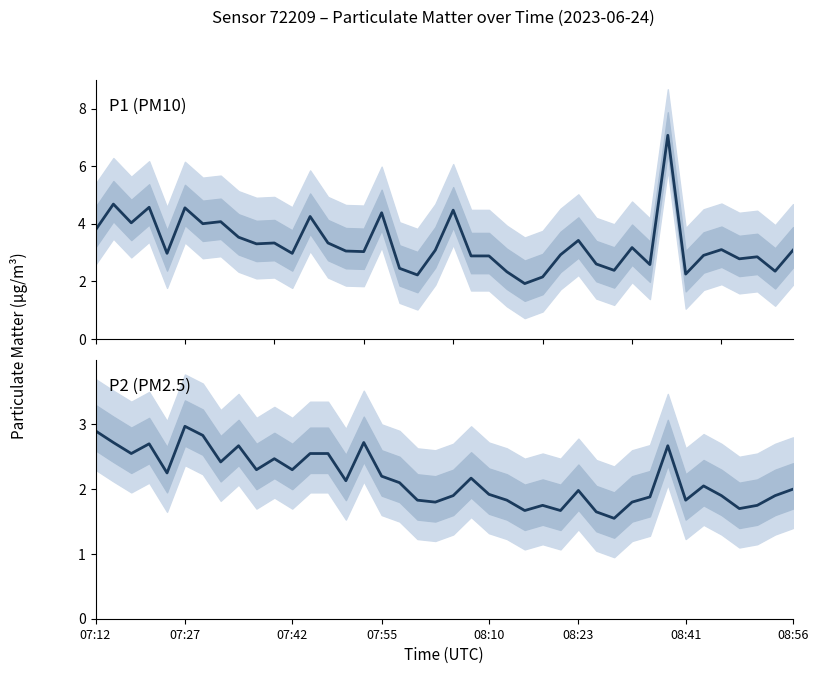

How many interior local valleys does the P1 (PM10) series have?

13